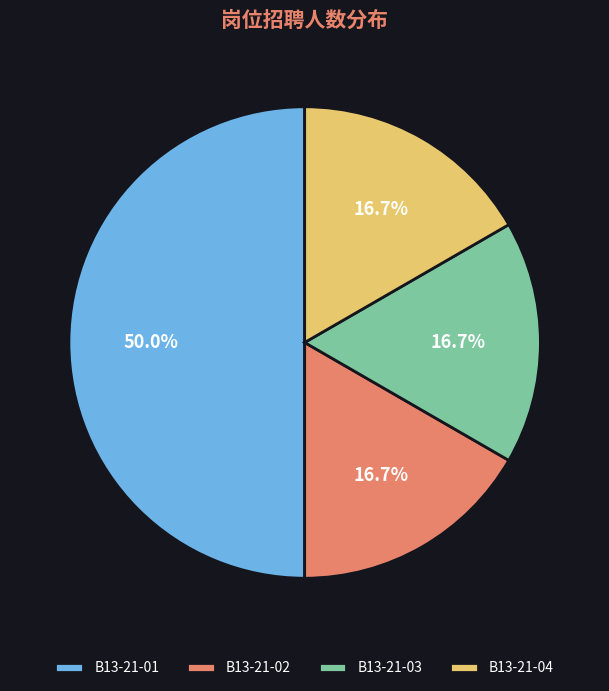

How many segments does this pie chart have?

4